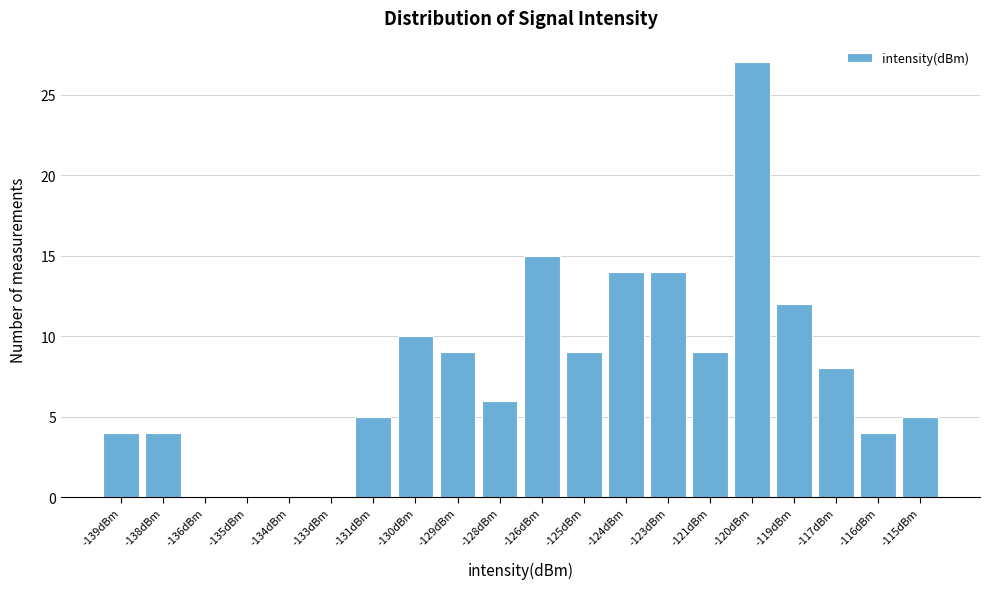

Reading left to right, list all the values displayed in this chart.

-139dBm=4	-138dBm=4	-136dBm=0	-135dBm=0	-134dBm=0	-133dBm=0	-131dBm=5	-130dBm=10	-129dBm=9	-128dBm=6	-126dBm=15	-125dBm=9	-124dBm=14	-123dBm=14	-121dBm=9	-120dBm=27	-119dBm=12	-117dBm=8	-116dBm=4	-115dBm=5